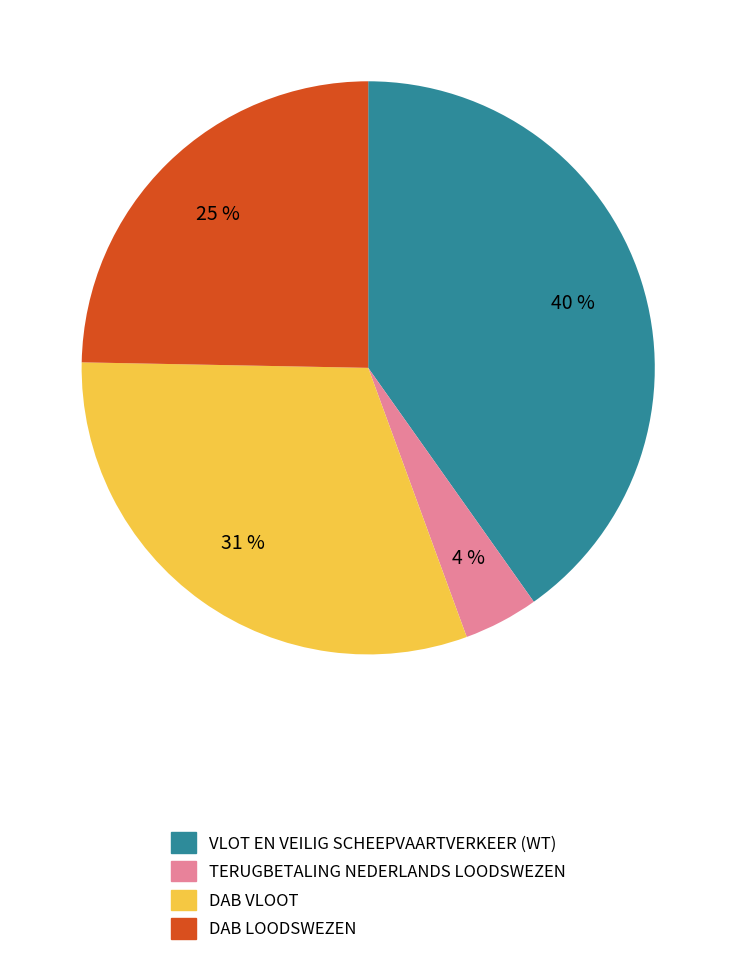

Is the sum of TERUGBETALING NEDERLANDS LOODSWEZEN and VLOT EN VEILIG SCHEEPVAARTVERKEER (WT) greater than half?

No